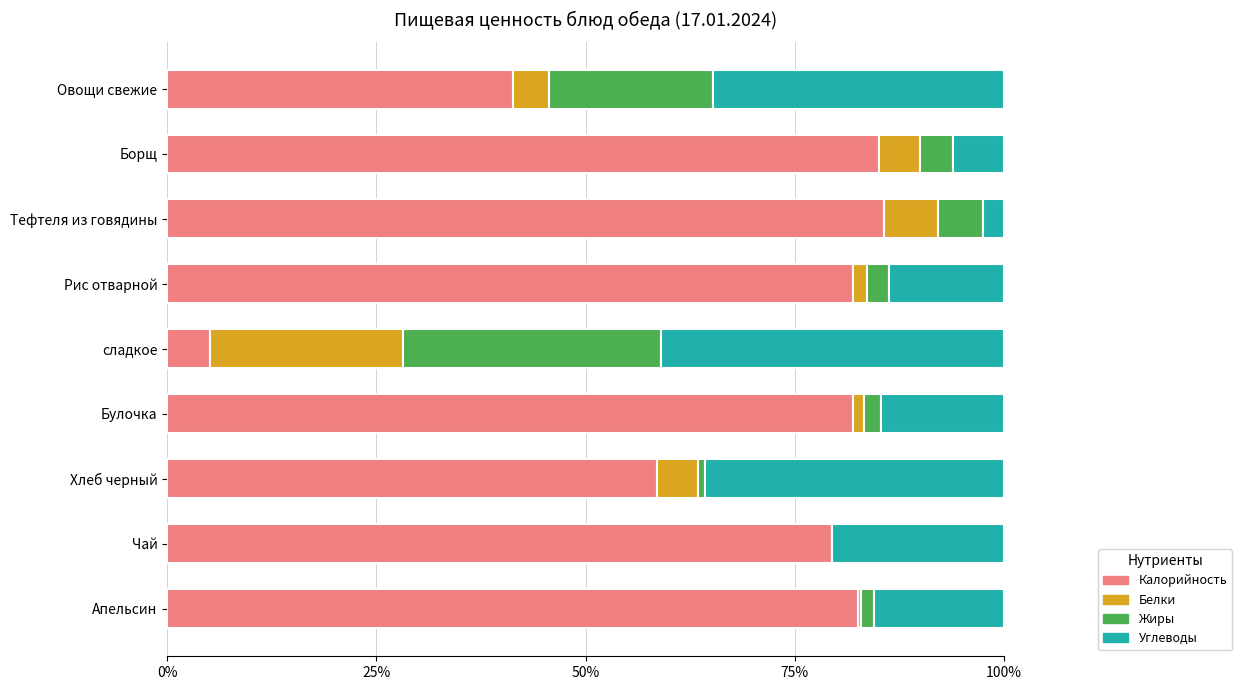

How many data points does each series have?

9